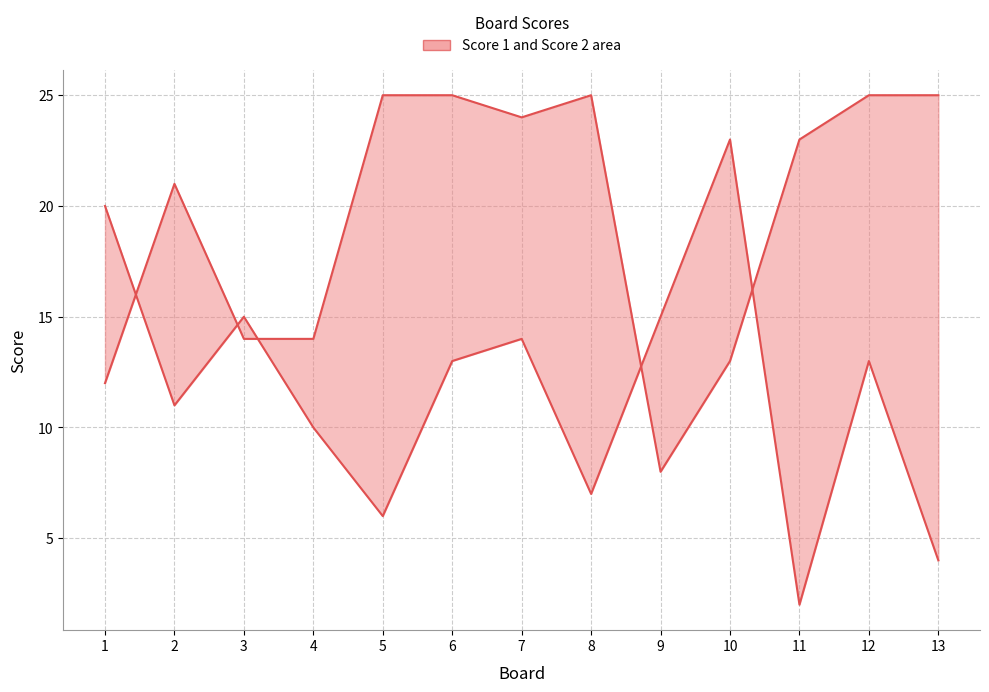

What is the sum of all Score 2 values?

153